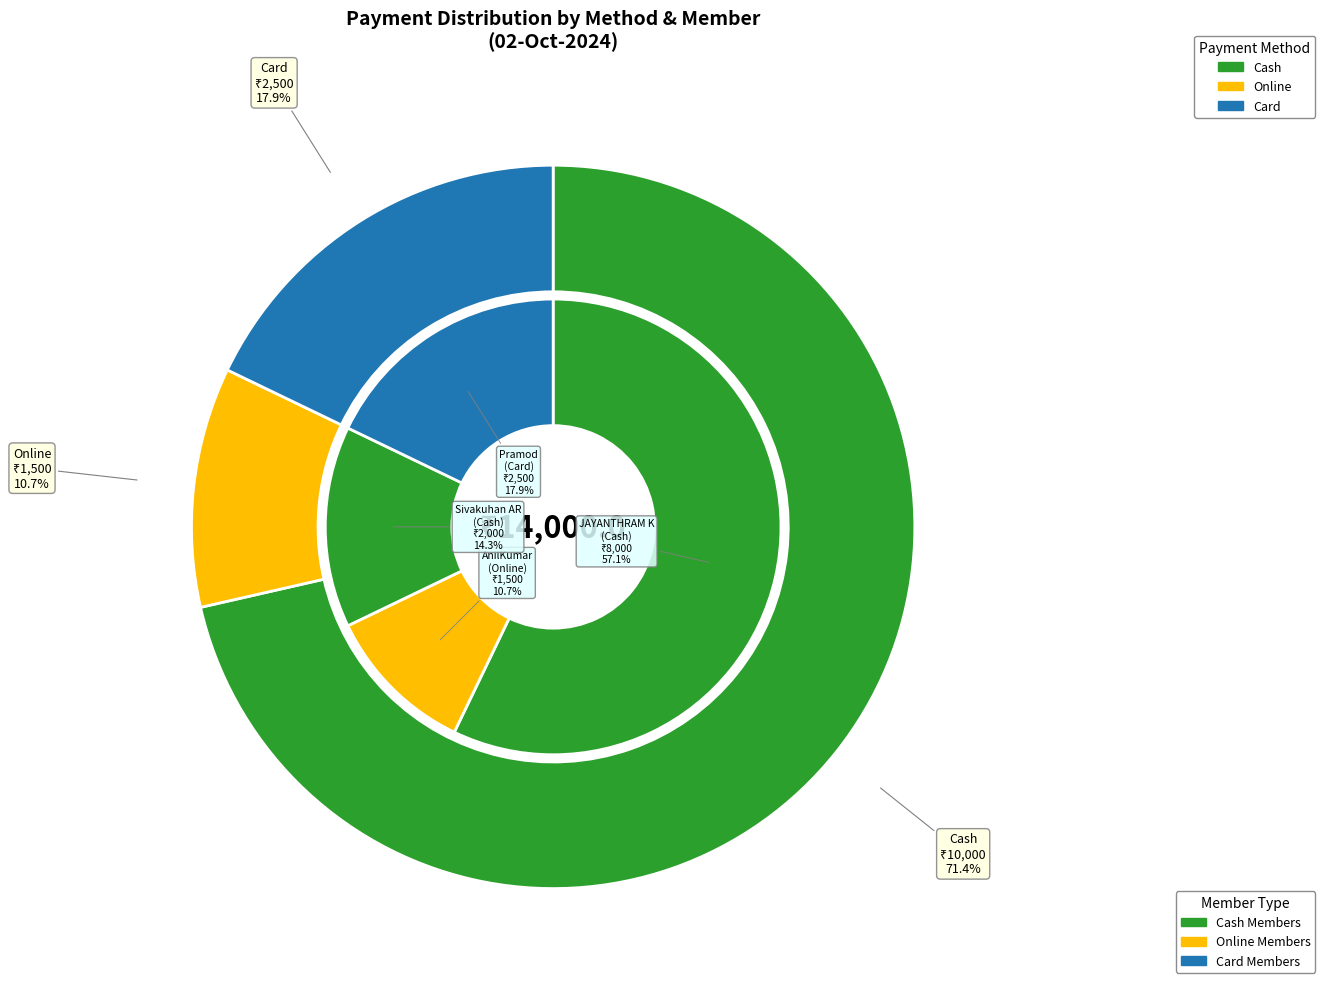

Count the number of slices in the pie.

5